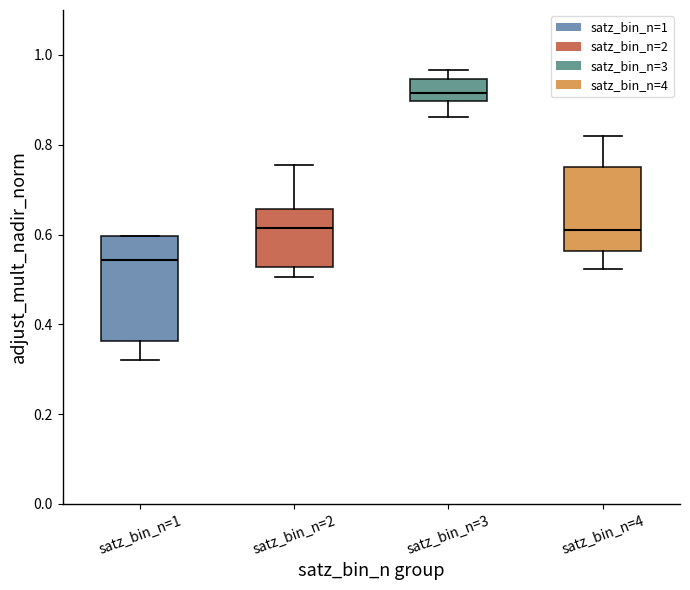

Which box's median line is the highest?

satz_bin_n=3